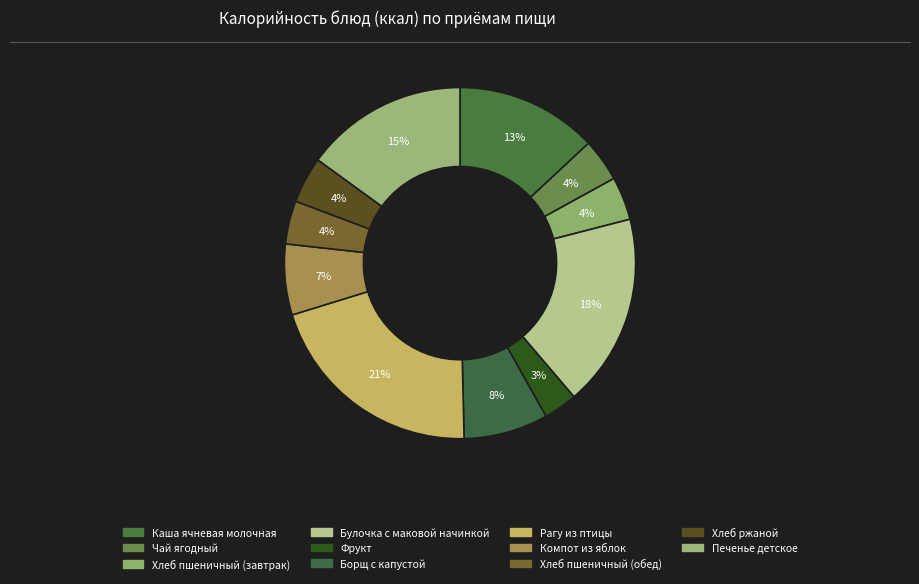

How many segments does this pie chart have?

11